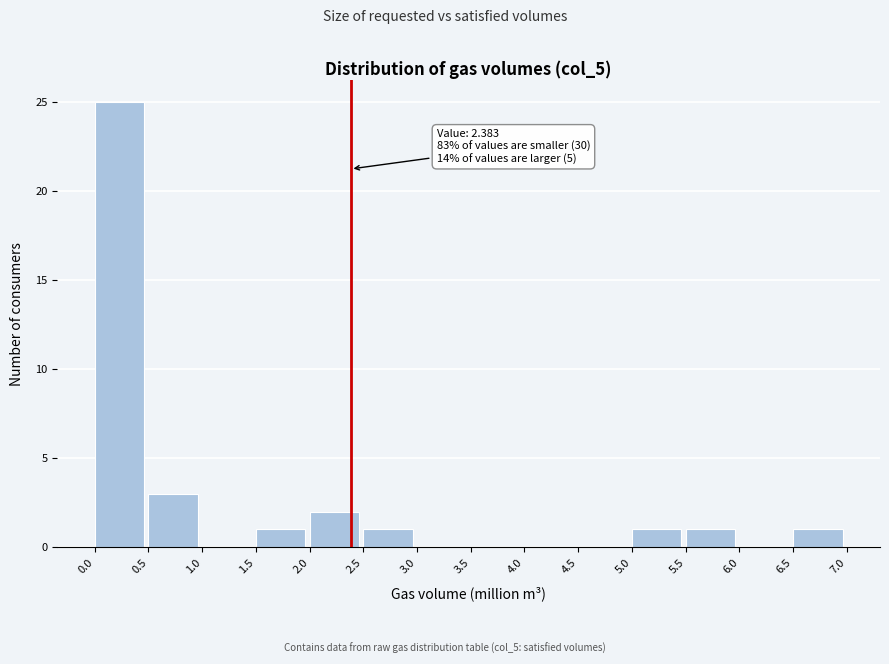

Which range on the x-axis has the tallest bar?

0.0 to 0.5